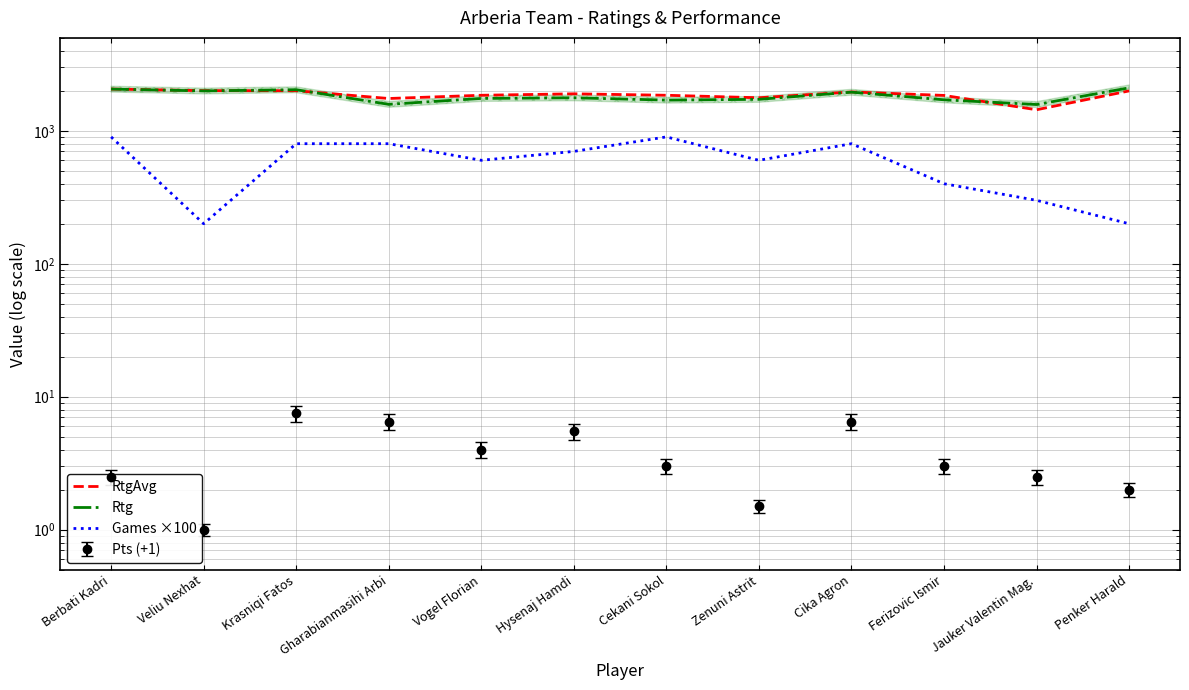

How many lines are shown in the chart?

3